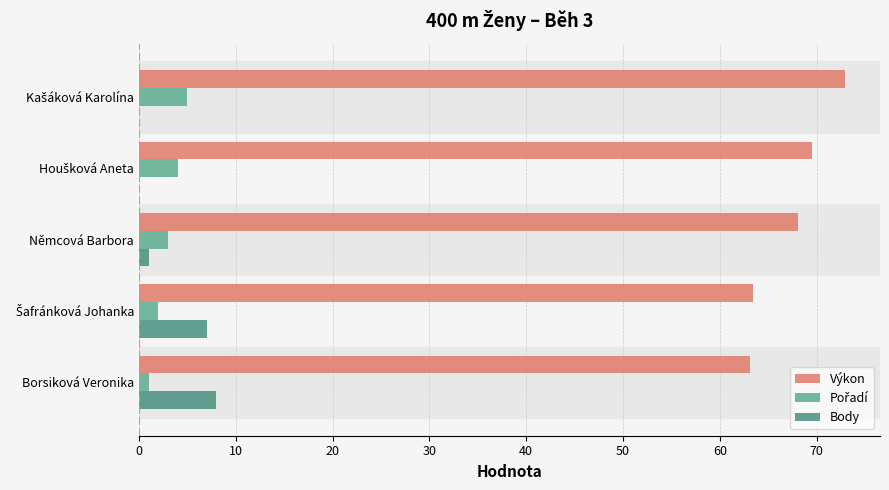

What is the value of the Pořadí bar at the 4th from the left?

4.0